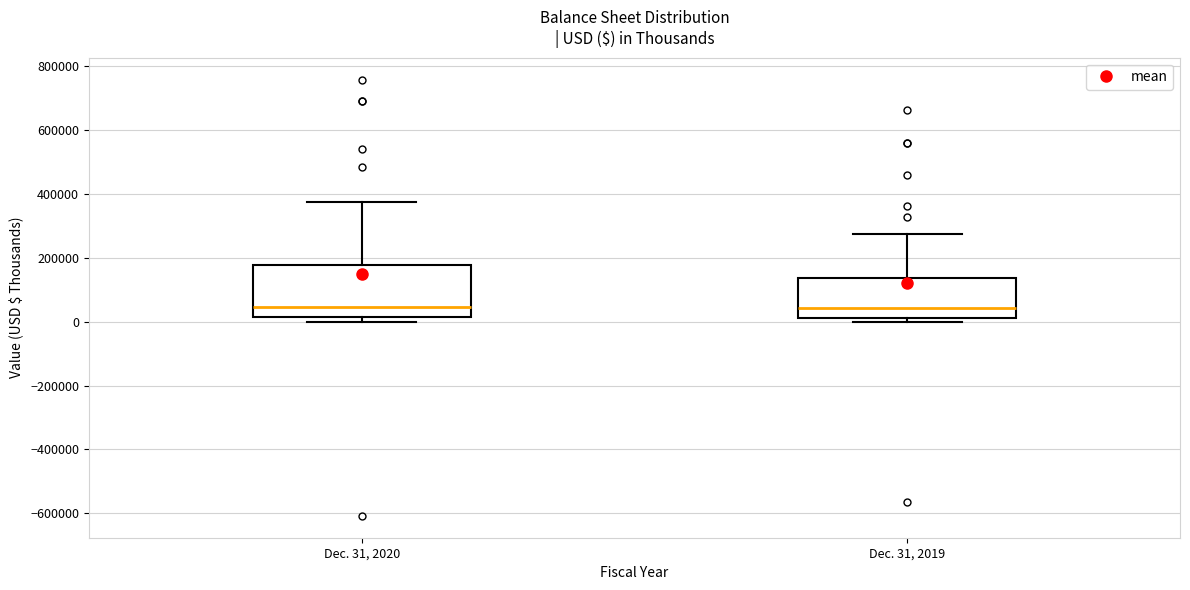

Where does the upper whisker of the box for Dec. 31, 2019 end on the y-axis? The values are not printed on the chart, so give them approximately, as read against the axis.

280000